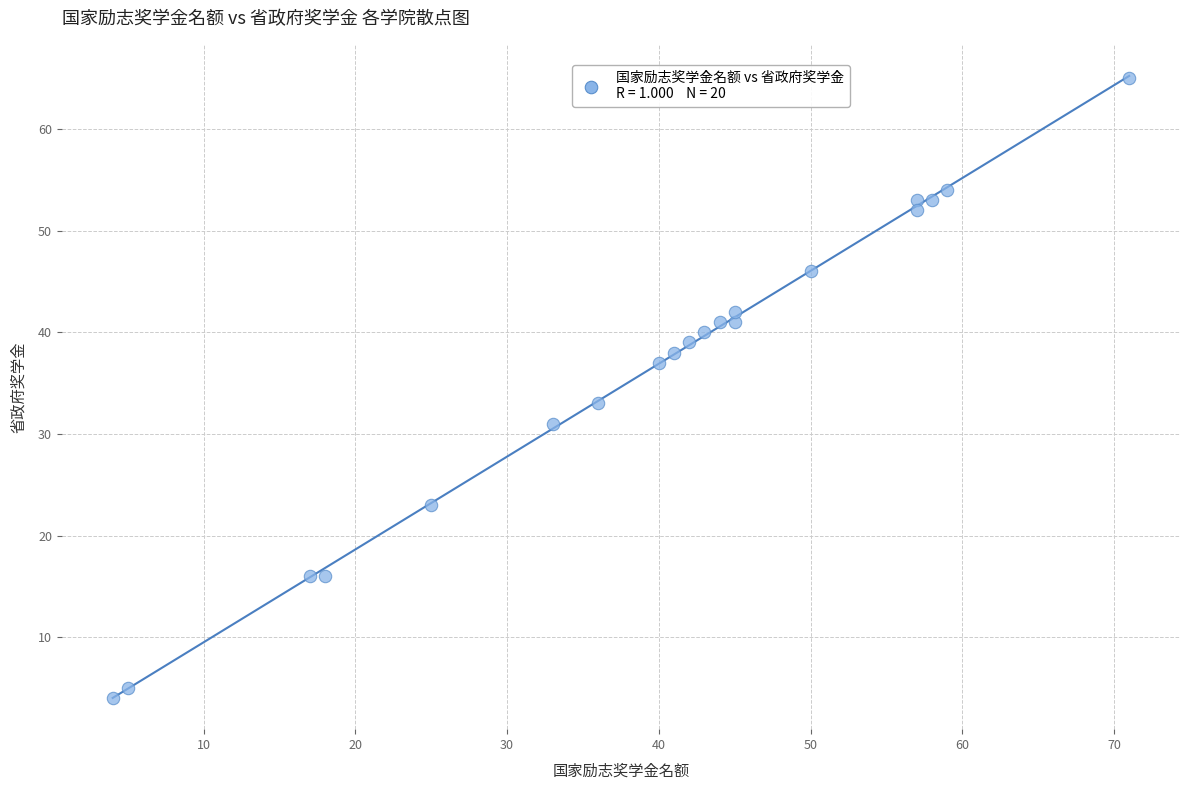

What is the range of X values (max minus min)?

67